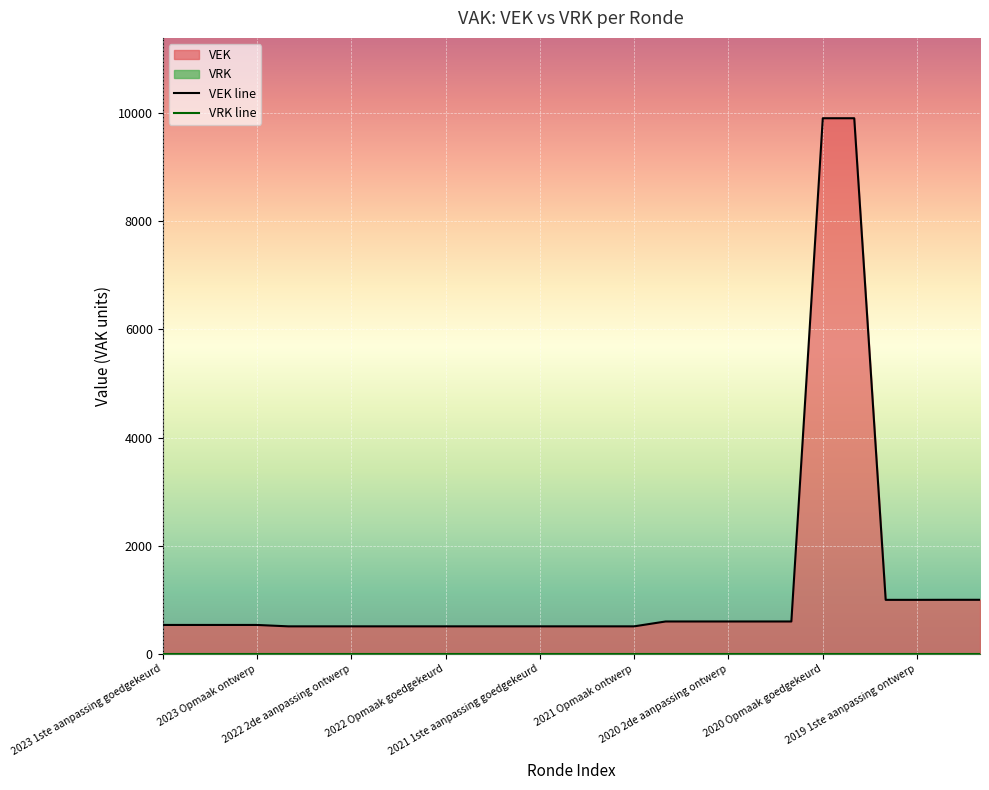

What is the total value across all series at 14?

509